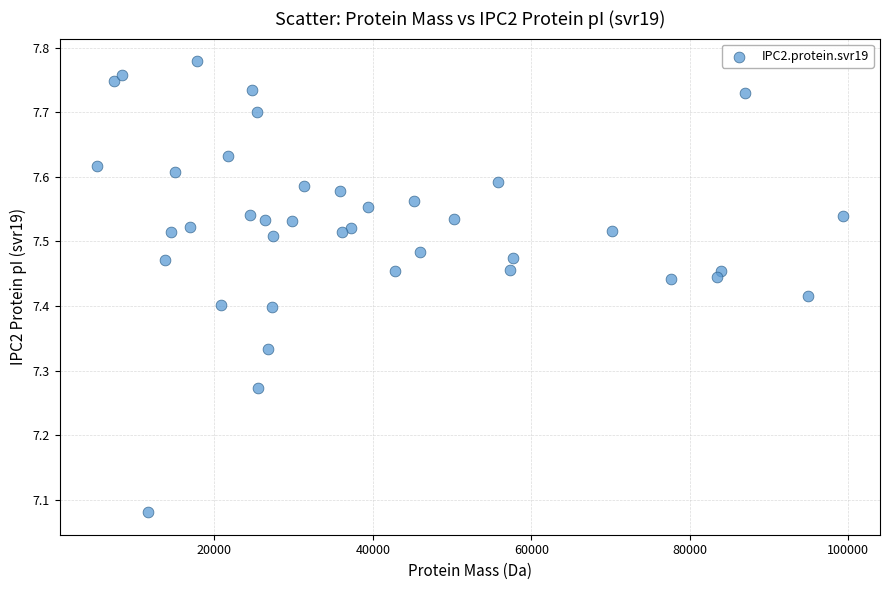

What is the range of X values (max minus min)?

94117.0